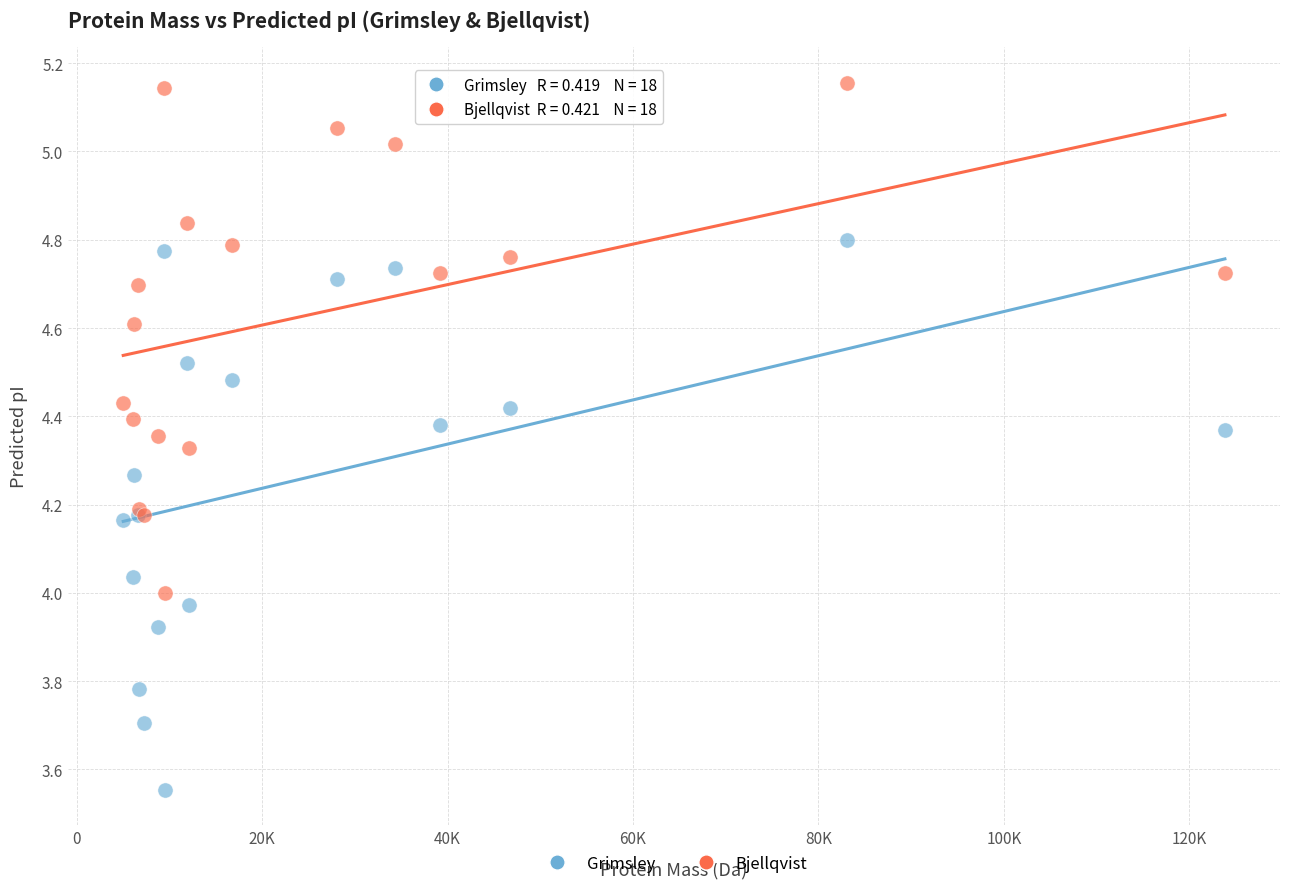

Which series reaches the minimum Y coordinate?

Grimsley